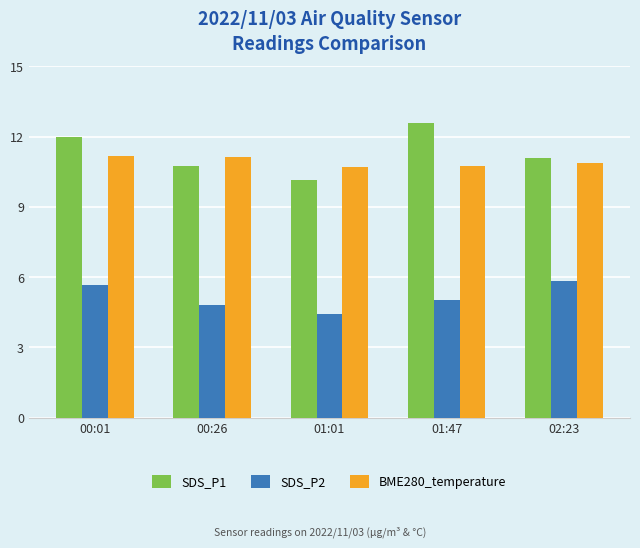

What is the average value of the SDS_P2 series?

5.2